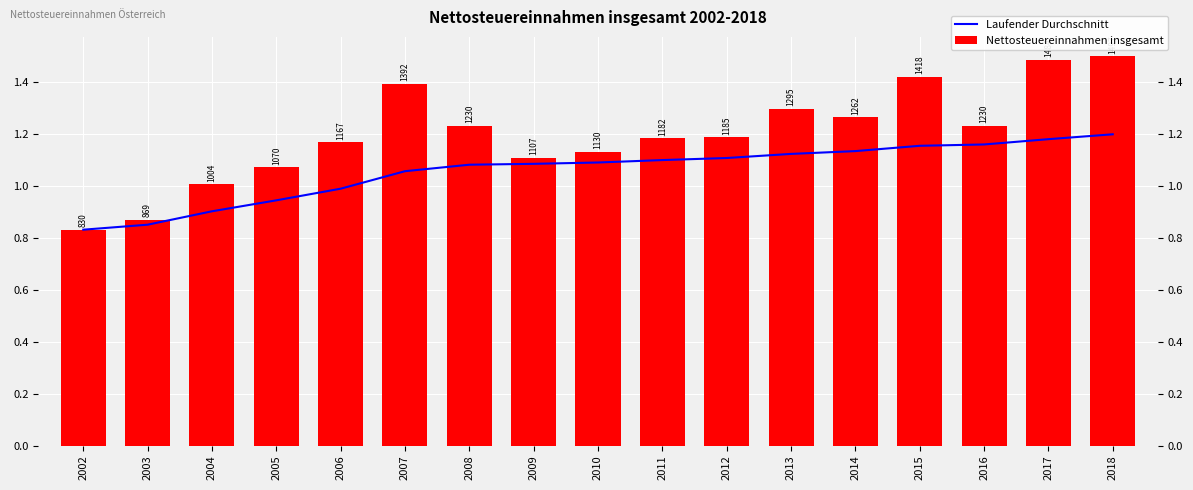

Which category has the lowest value in the Nettosteuereinnahmen insgesamt series?

2002